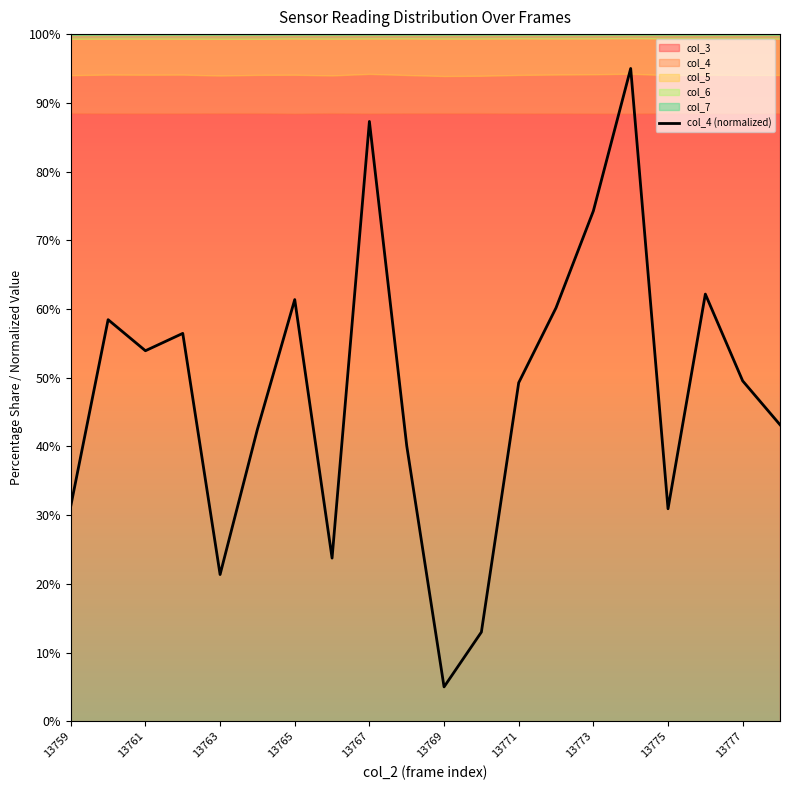

What is the lowest value of the col_4 (normalized) series?

5.0